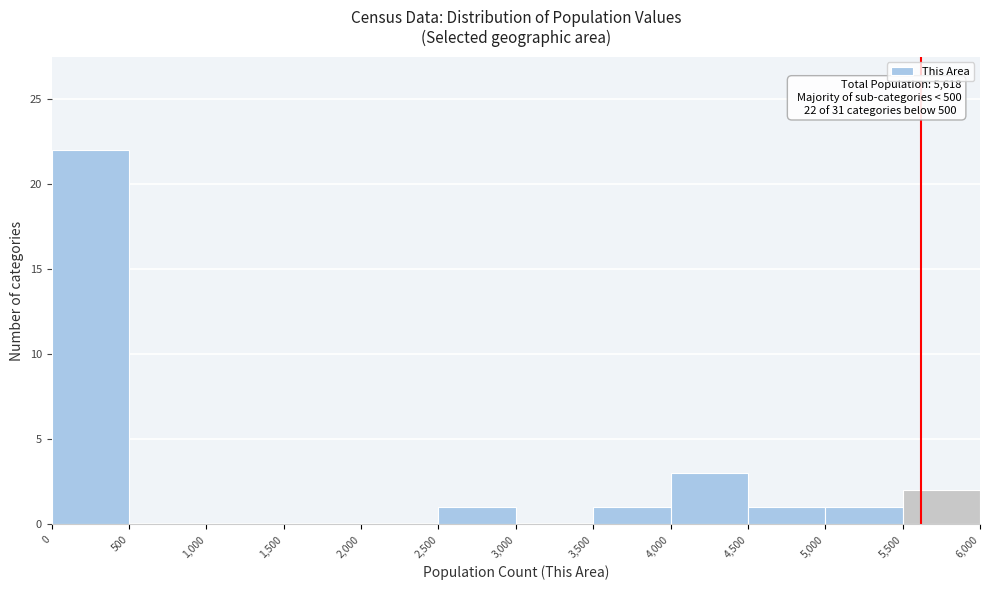

Which range on the x-axis has the tallest bar?

0 to 500